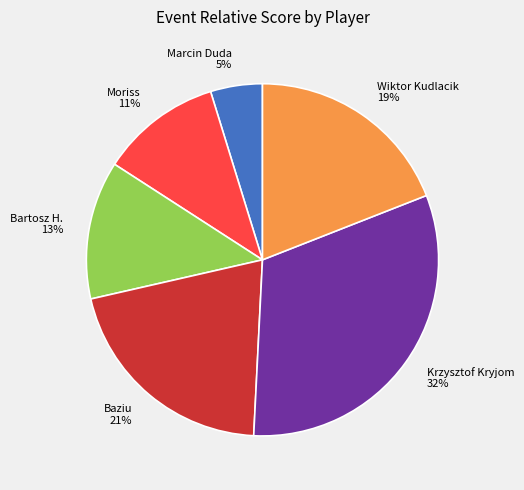

Does Baziu account for over 50% of the chart?

No